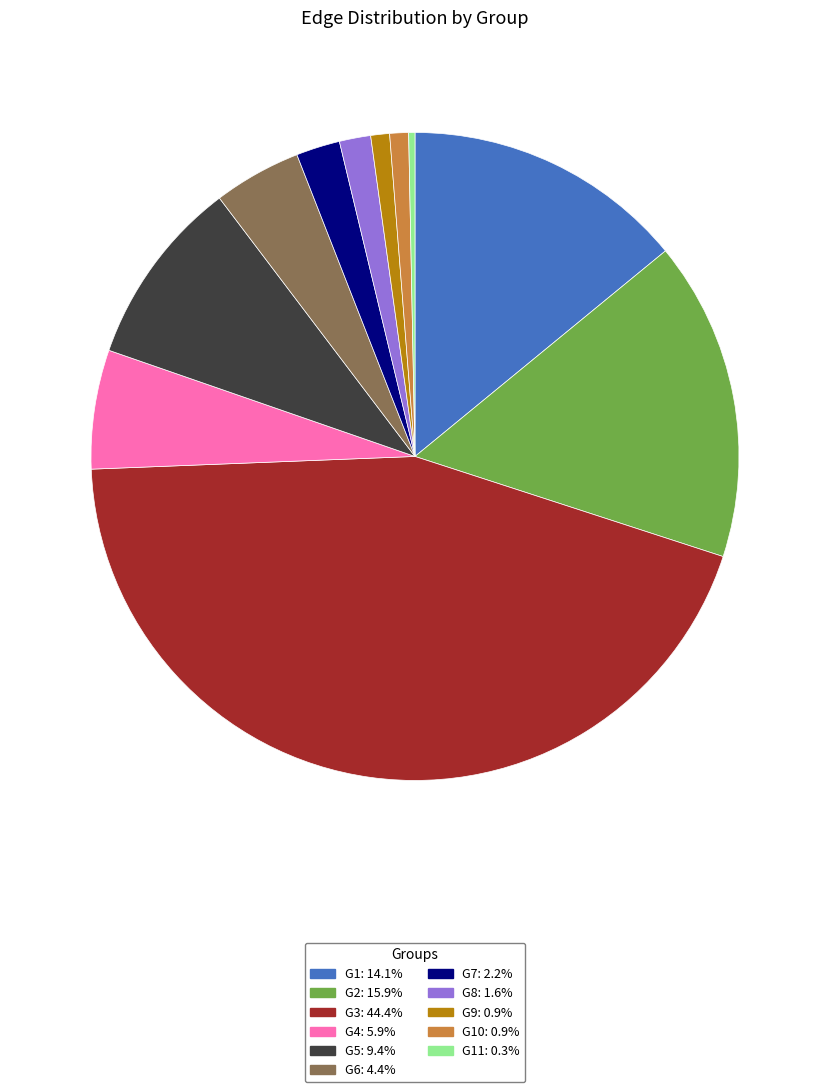

Is there any slice that represents more than half of the pie?

No